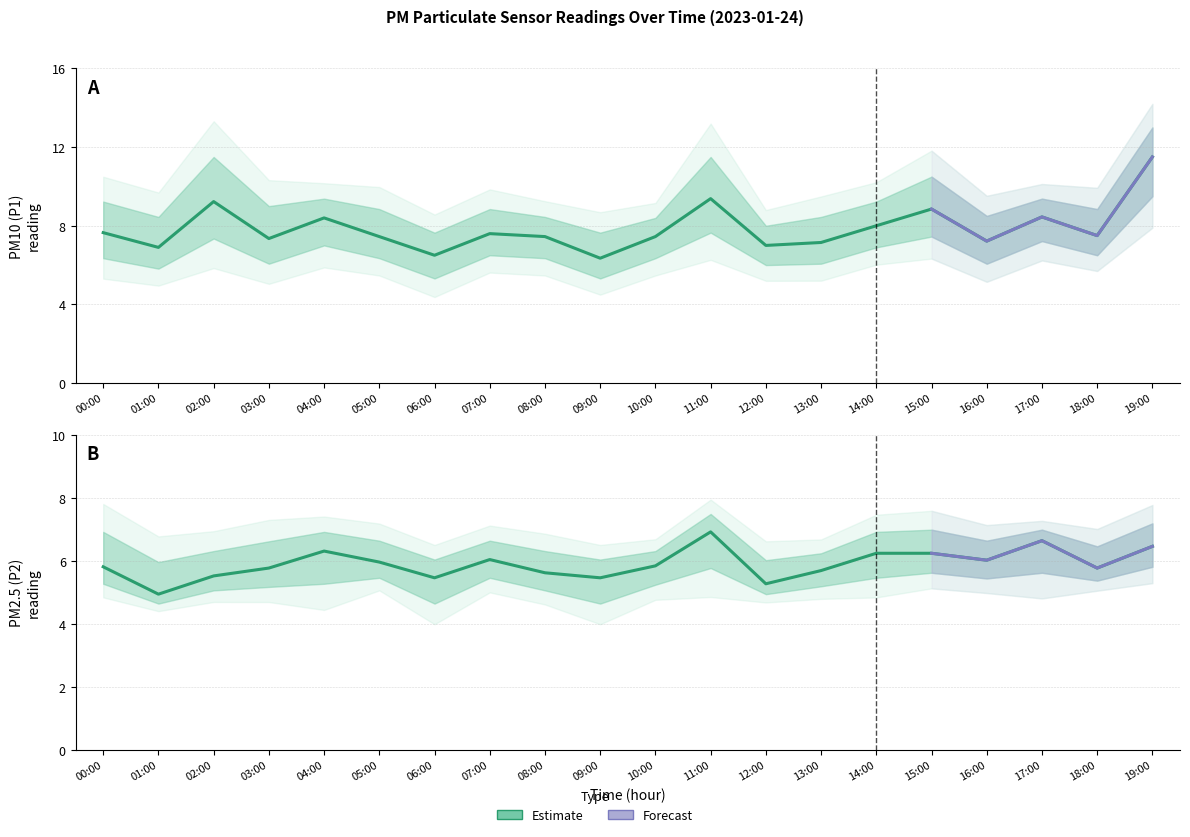

At 18:00, list the series in order from smallest to largest.

P2, P1